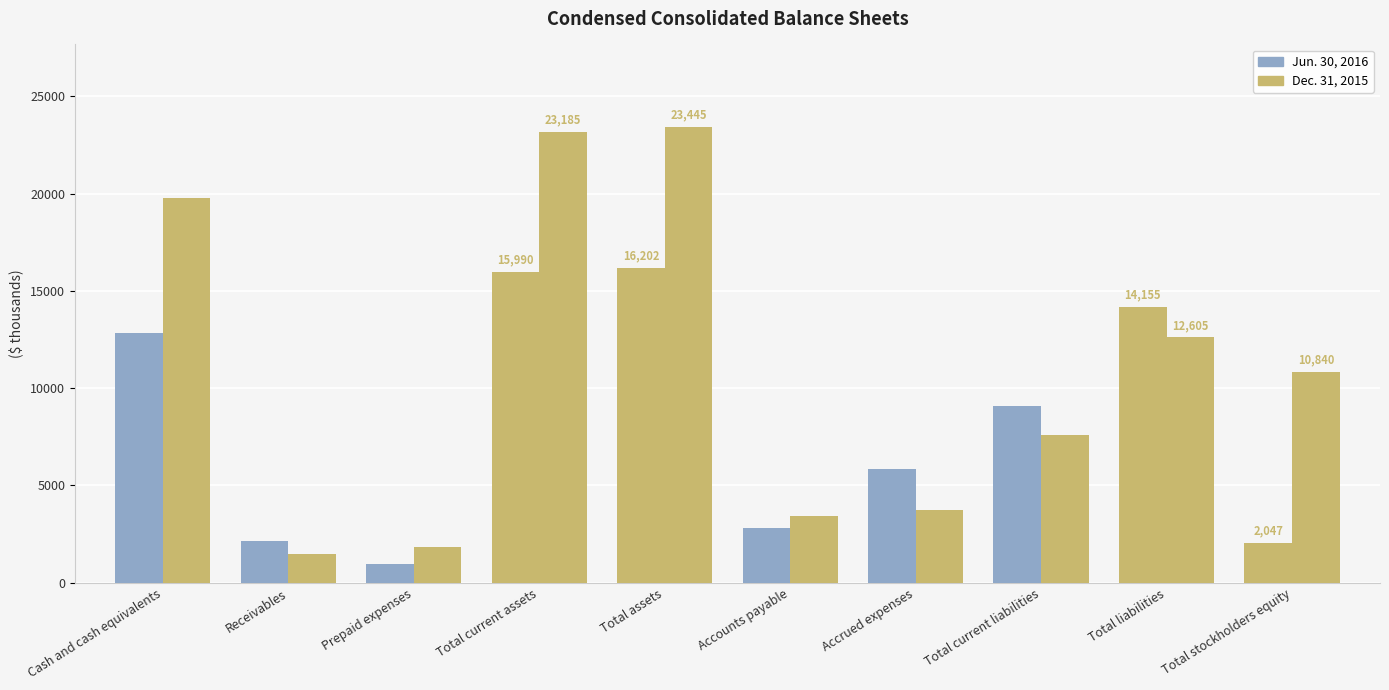

How many bars are there in total?

20